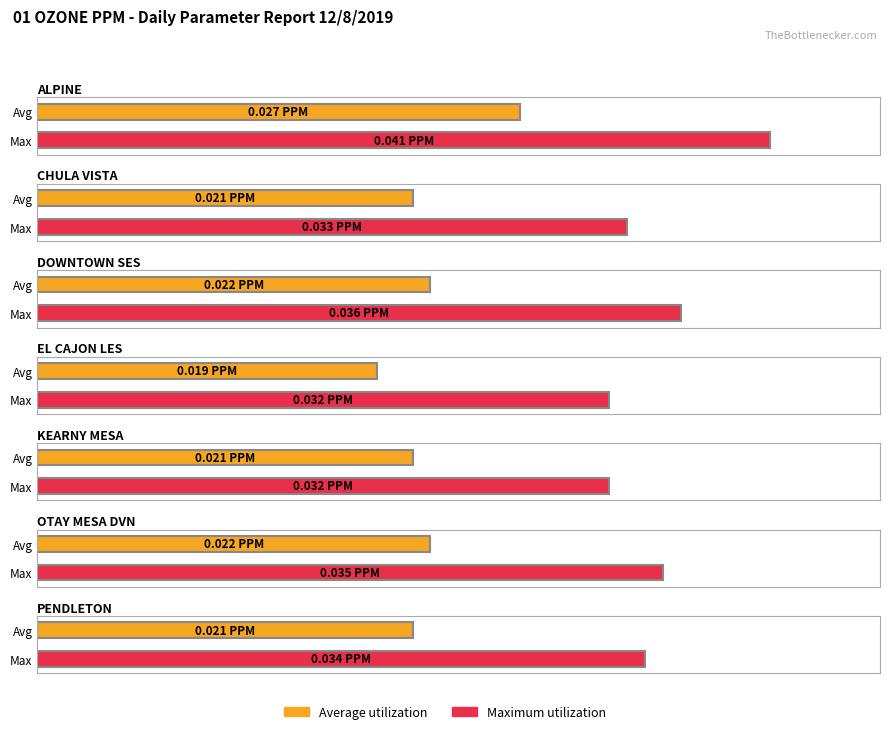

What is the label of the 2nd bar from the right?

OTAY MESA DVN